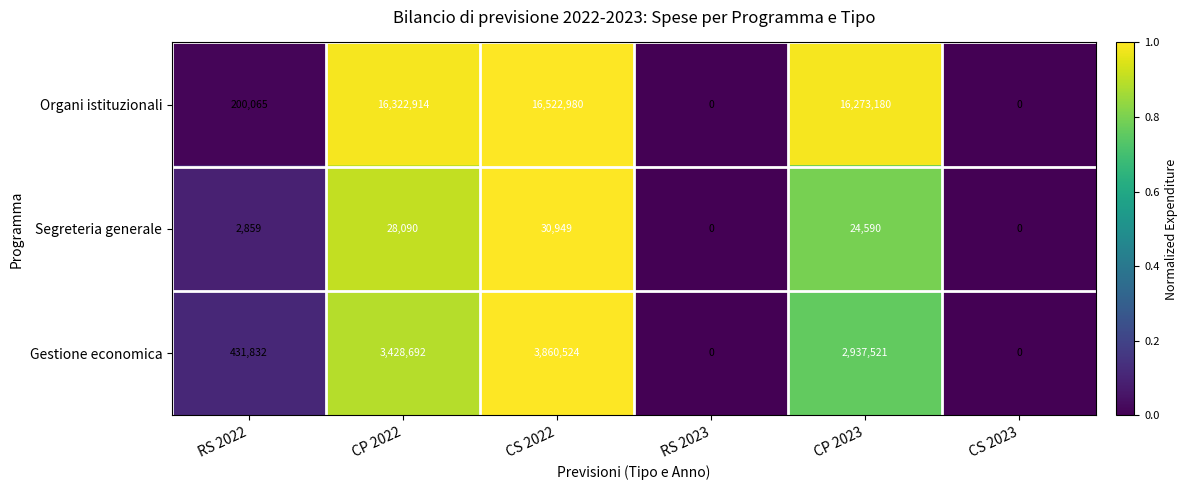

What is the difference between the maximum and second lowest values in the Gestione economica series?

3860524